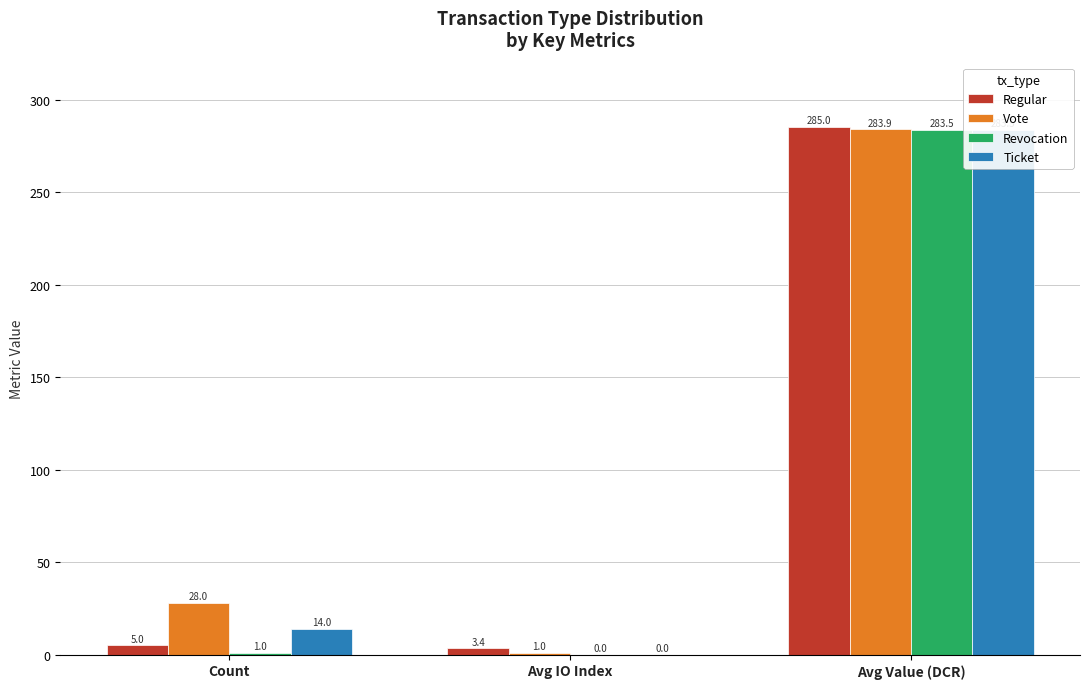

What is the total value across all series at Avg IO Index?

4.4